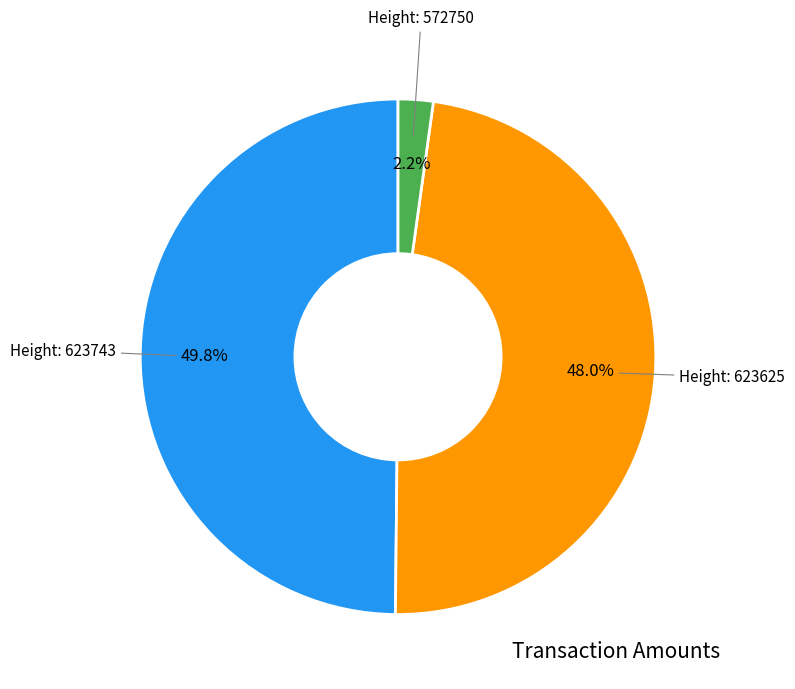

Is there a majority slice in this chart?

No